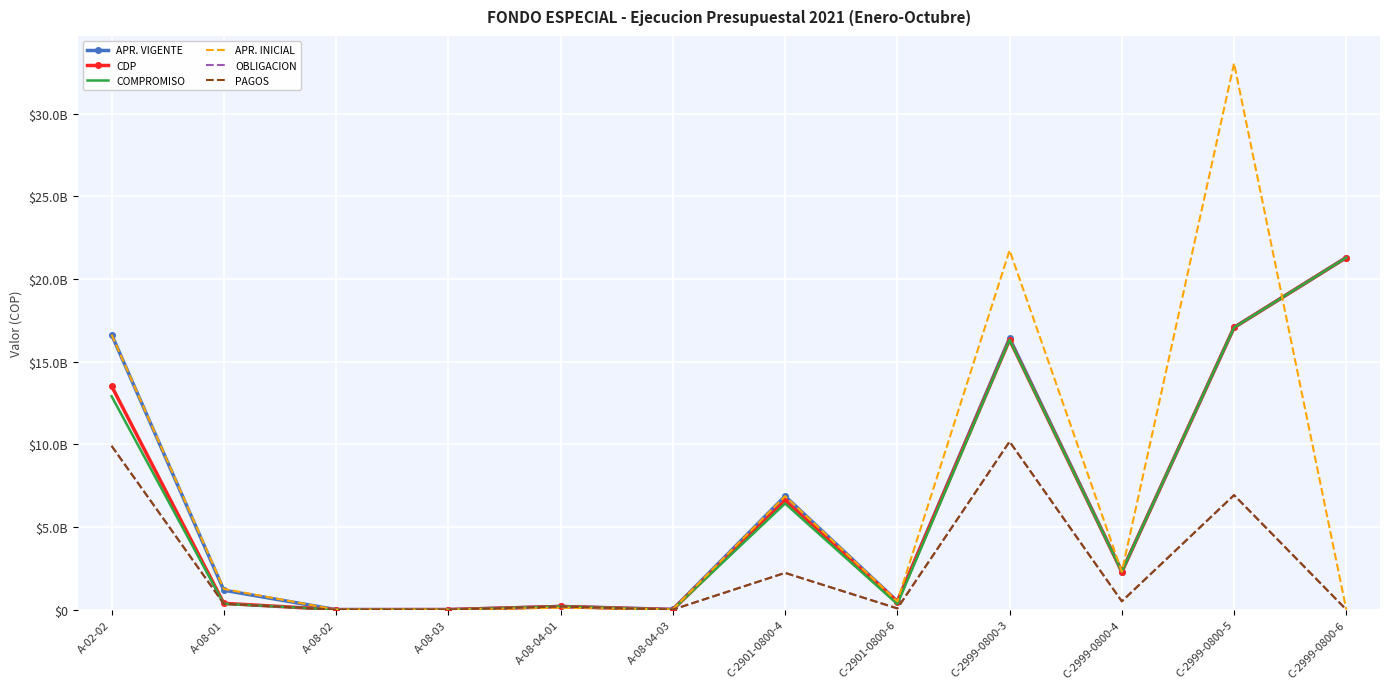

What is the average value of the APR. VIGENTE series?

6872374098.4